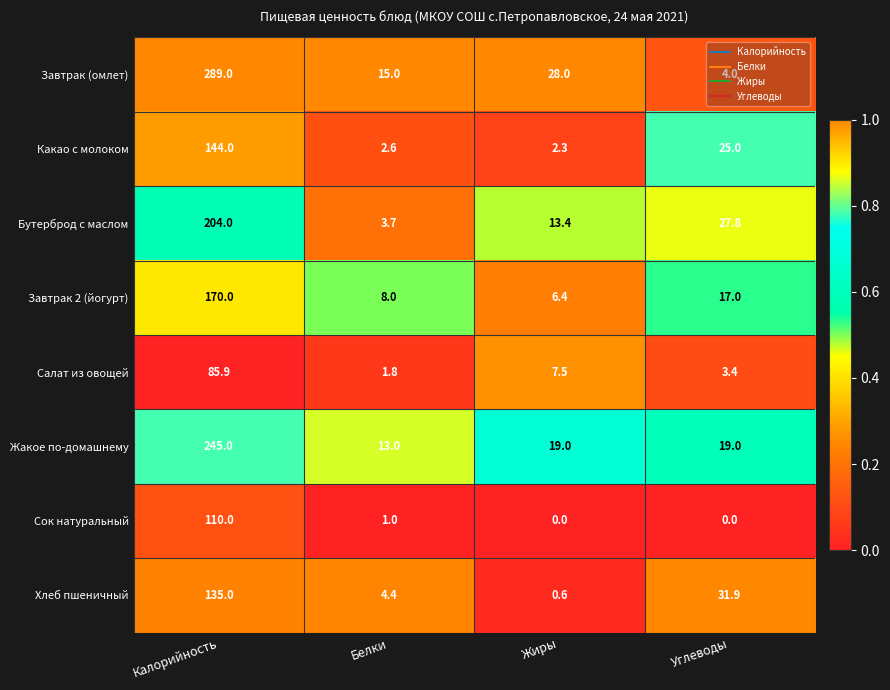

What is the difference between the highest and lowest values at Жиры?

28.0